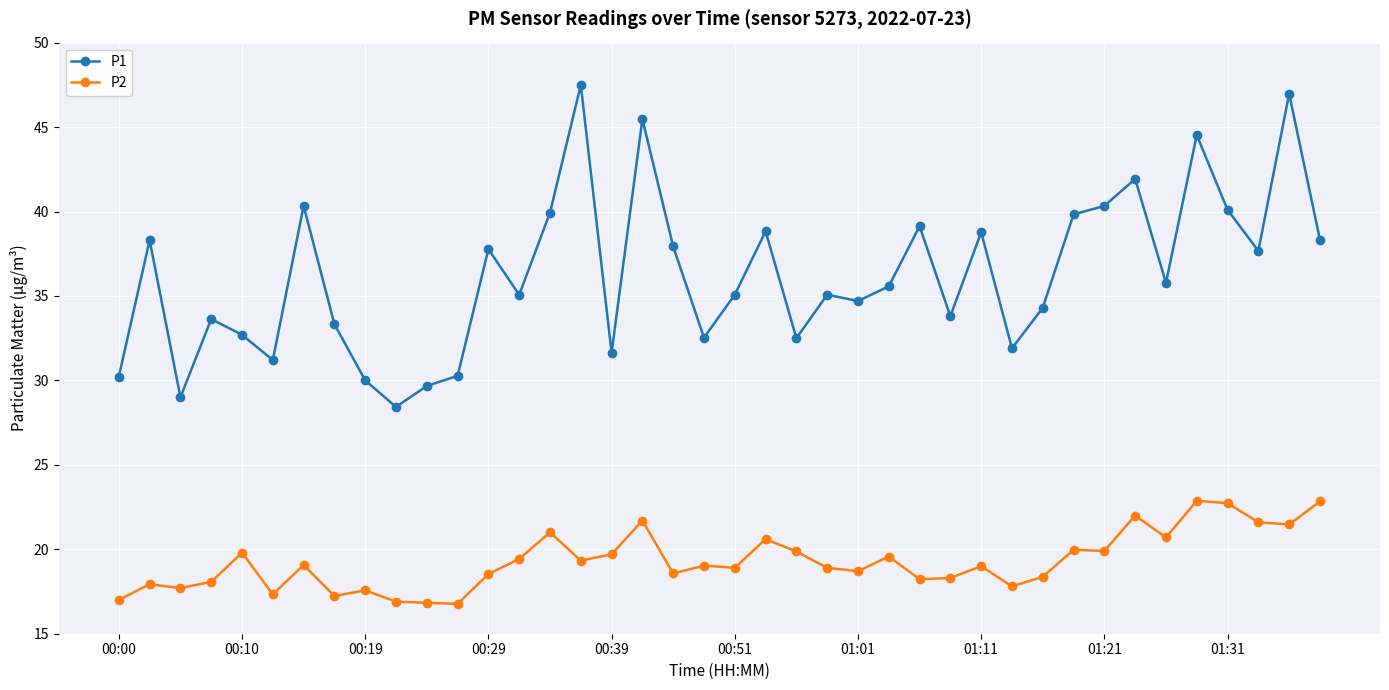

True or false: P1 and P2 cross at least once.

False